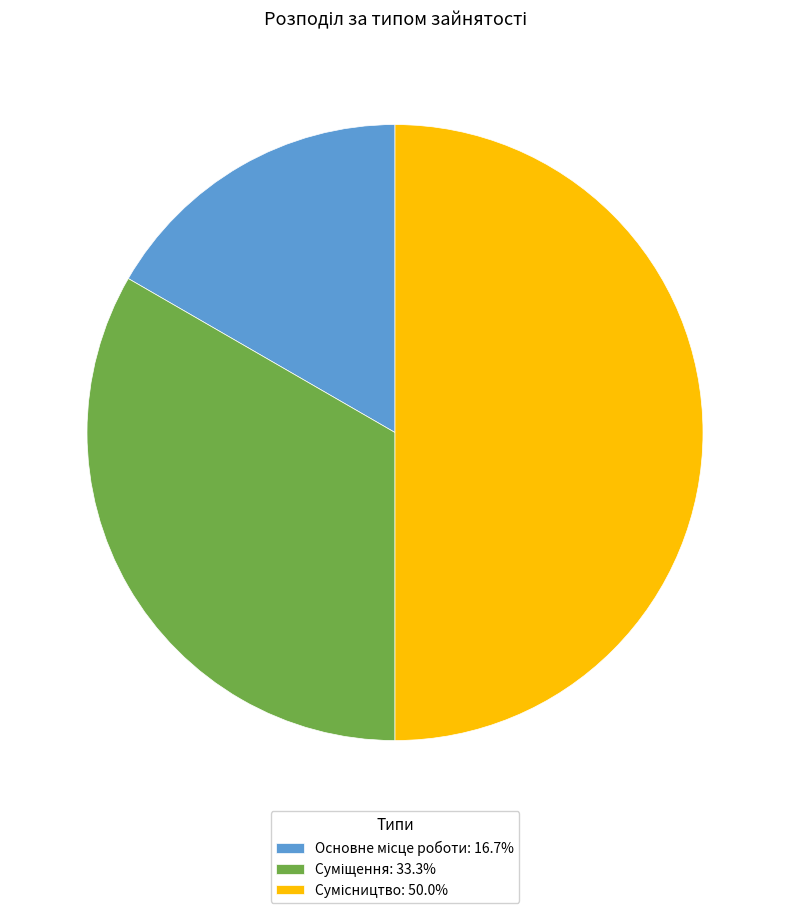

To the nearest percent, what is the difference between the largest and smallest slice percentages?

33%